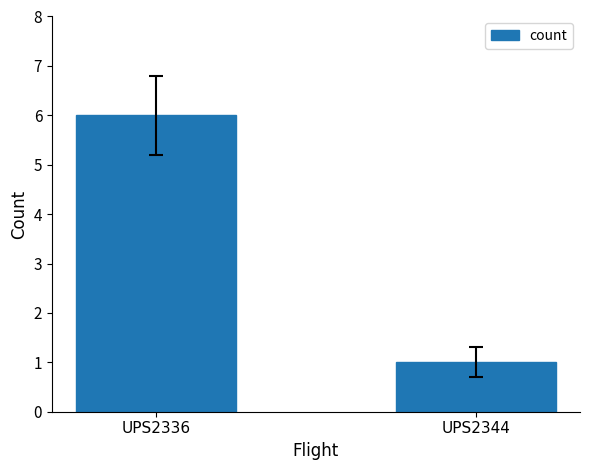

Rank the categories by value from lowest to highest.

UPS2344, UPS2336